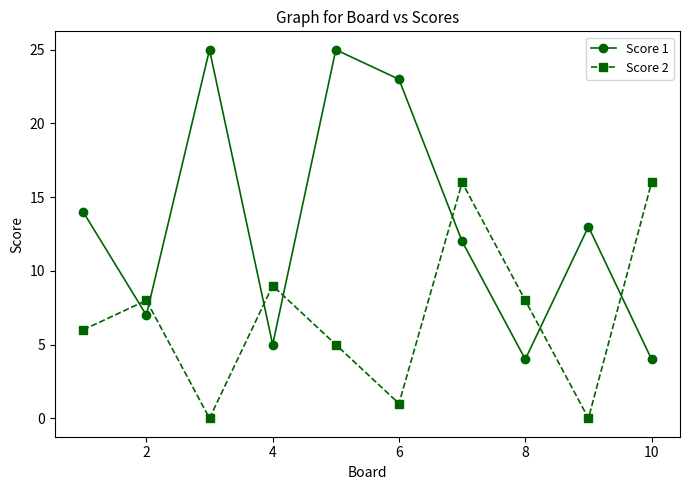

How many lines are shown in the chart?

2